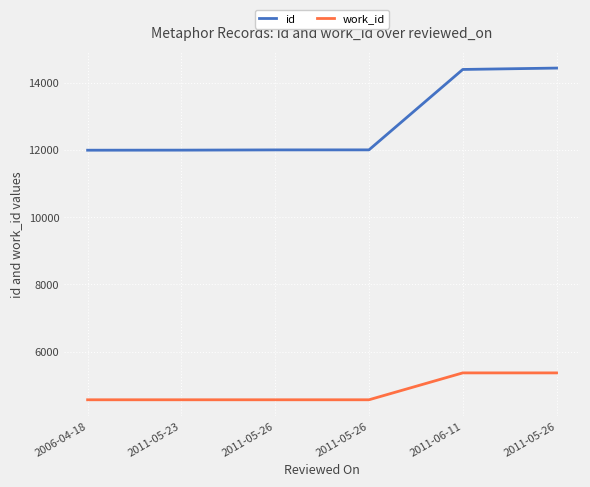

Rank the series by their average value, from lowest to highest.

work_id, id